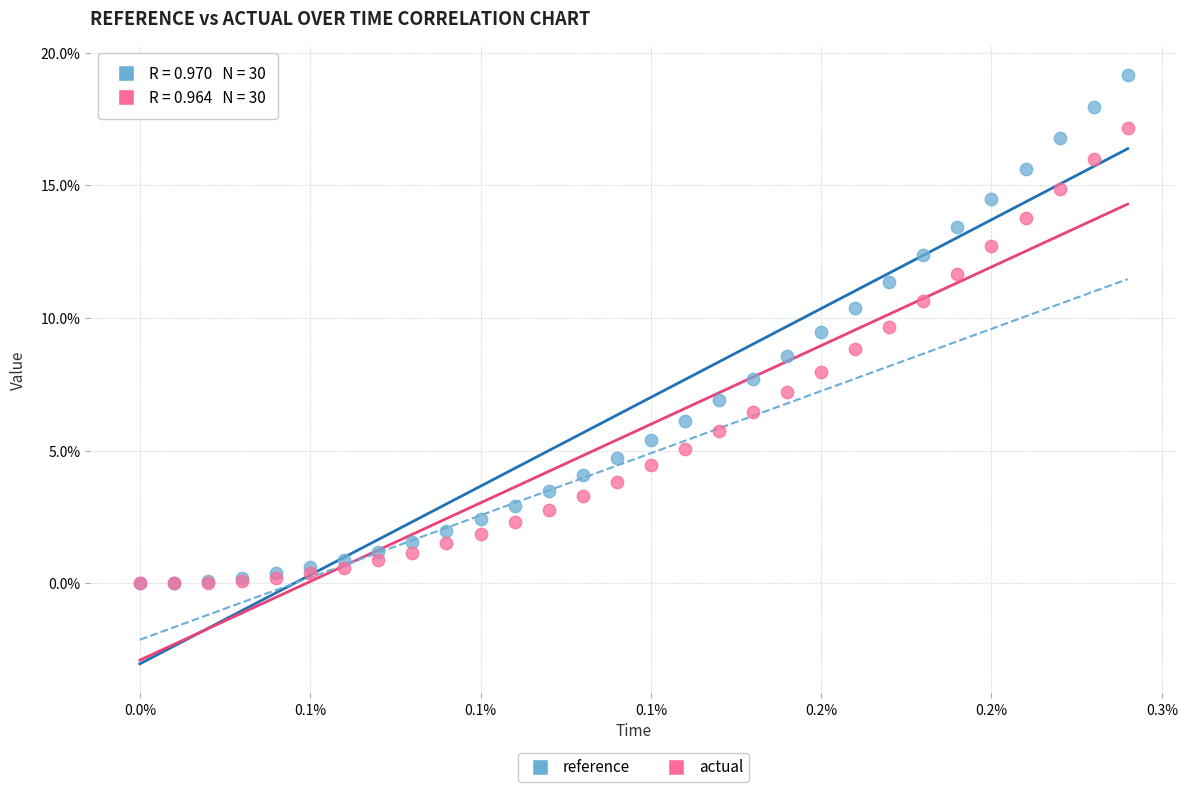

Which series has the widest spread of Y values?

reference